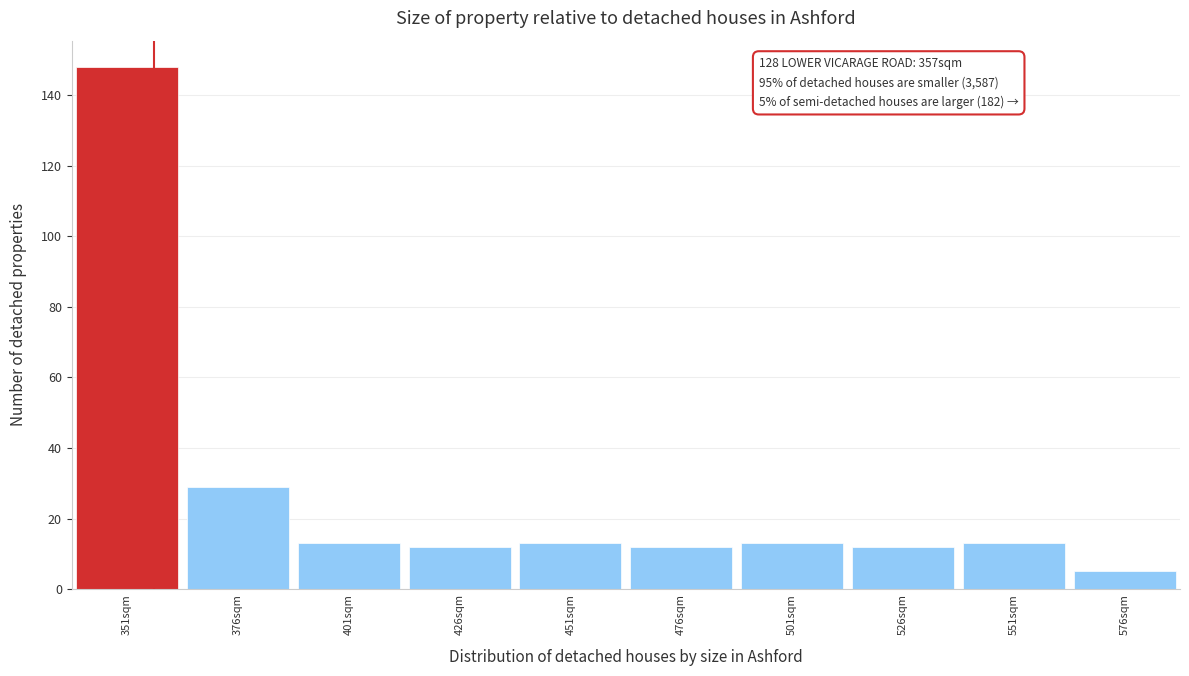

Which range on the x-axis has the tallest bar?

338.5 to 363.5